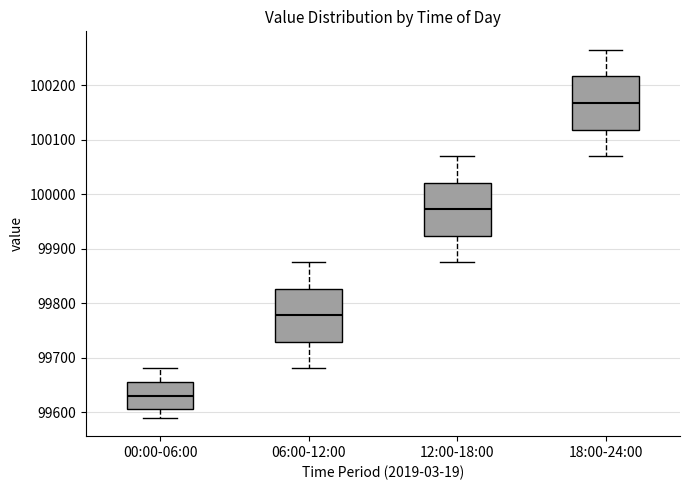

Where is the lower edge of the box for 18:00-24:00 on the y-axis? The values are not printed on the chart, so give them approximately, as read against the axis.

100120